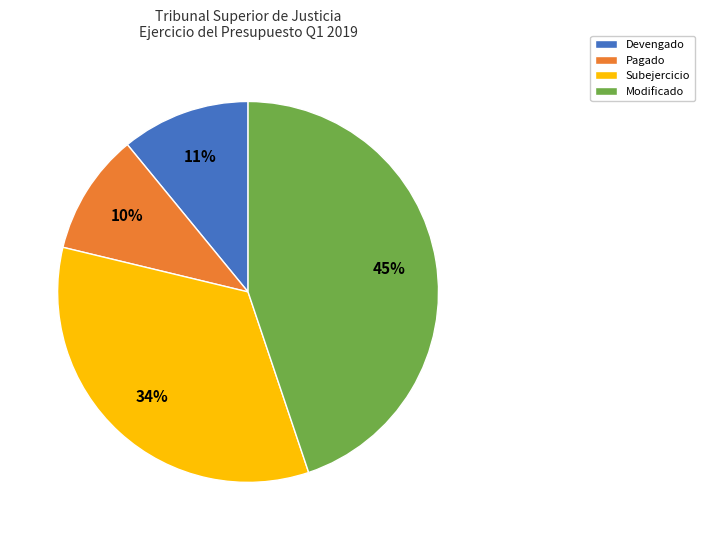

Which has a higher value, Pagado or Devengado?

Devengado